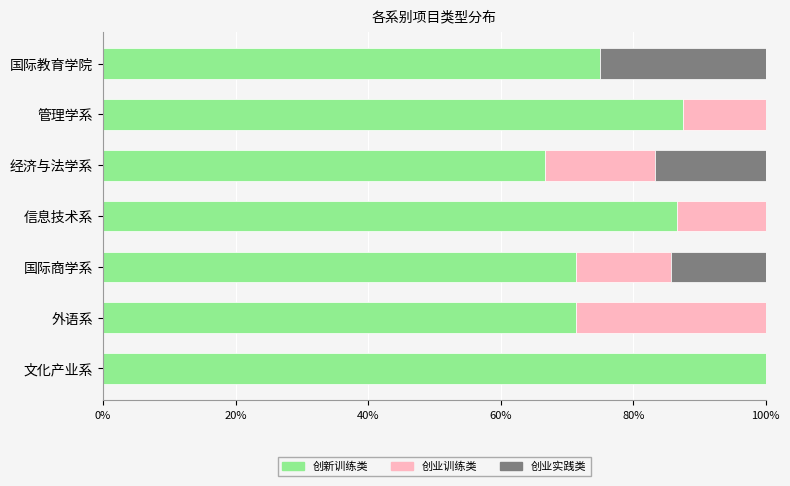

How many data points does each series have?

7